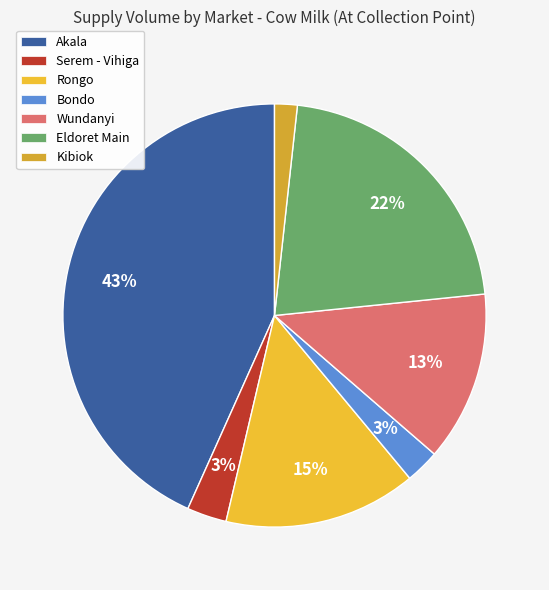

How many segments does this pie chart have?

7